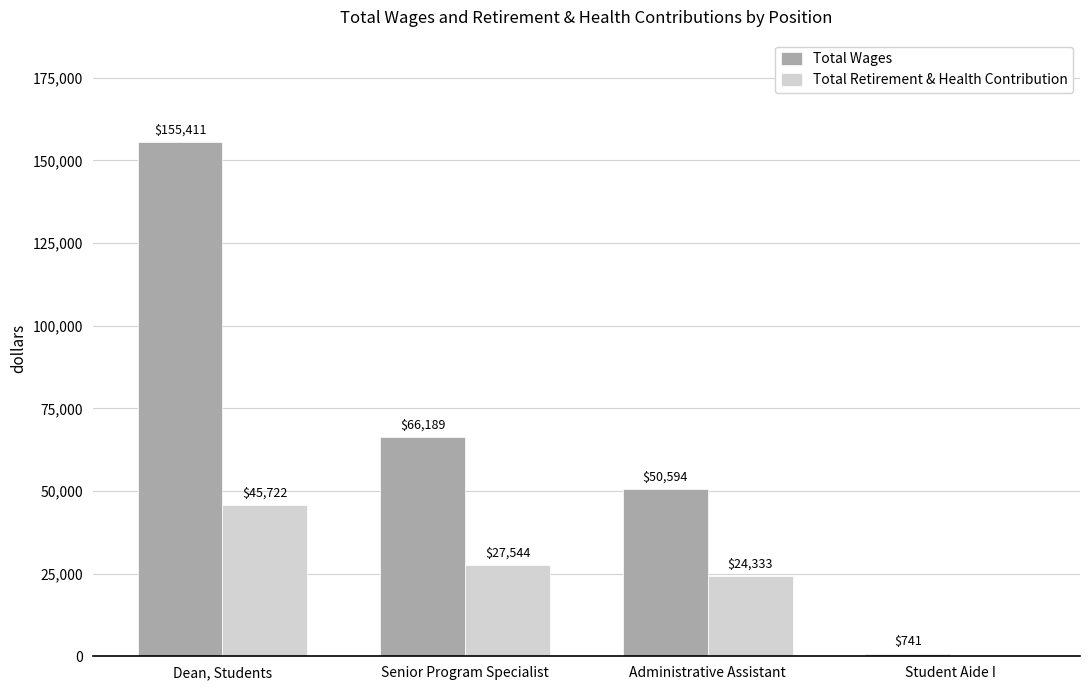

Does the chart contain stacked bars?

No